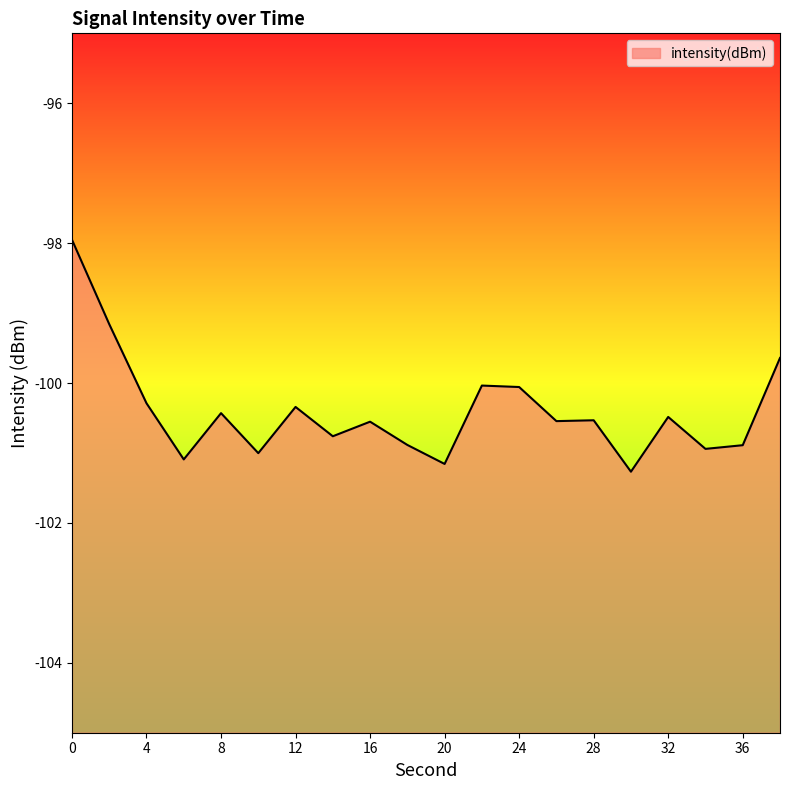

Is it true that the value at 28 is -142.5?

False